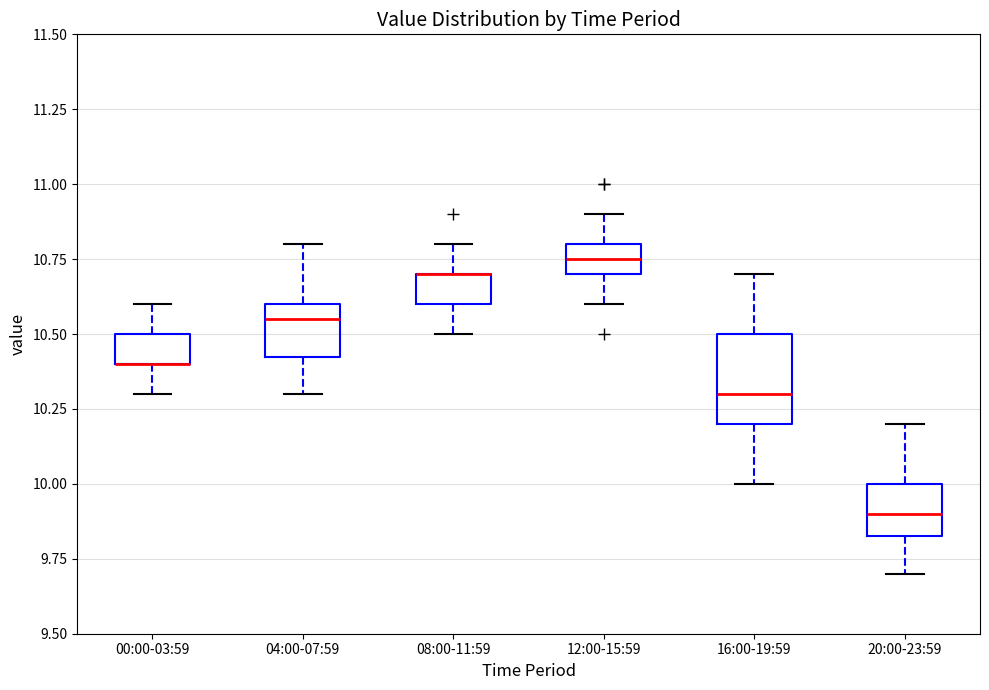

Reading left to right, transcribe this box plot: for each box, give where its median line is, the range the box spans, and where its two whiskers end, as read against the y-axis. The values are not printed on the chart, so give them approximately, as read against the axis.

00:00-03:59: median 10.40 (drawn on the box's lower edge), box 10.40 to 10.50, whiskers 10.30 to 10.60
04:00-07:59: median 10.55, box 10.45 to 10.60, whiskers 10.30 to 10.80
08:00-11:59: median 10.70 (drawn on the box's upper edge), box 10.60 to 10.70, whiskers 10.50 to 10.80
12:00-15:59: median 10.75, box 10.70 to 10.80, whiskers 10.60 to 10.90
16:00-19:59: median 10.30, box 10.20 to 10.50, whiskers 10.00 to 10.70
20:00-23:59: median 9.90, box 9.85 to 10.00, whiskers 9.70 to 10.20